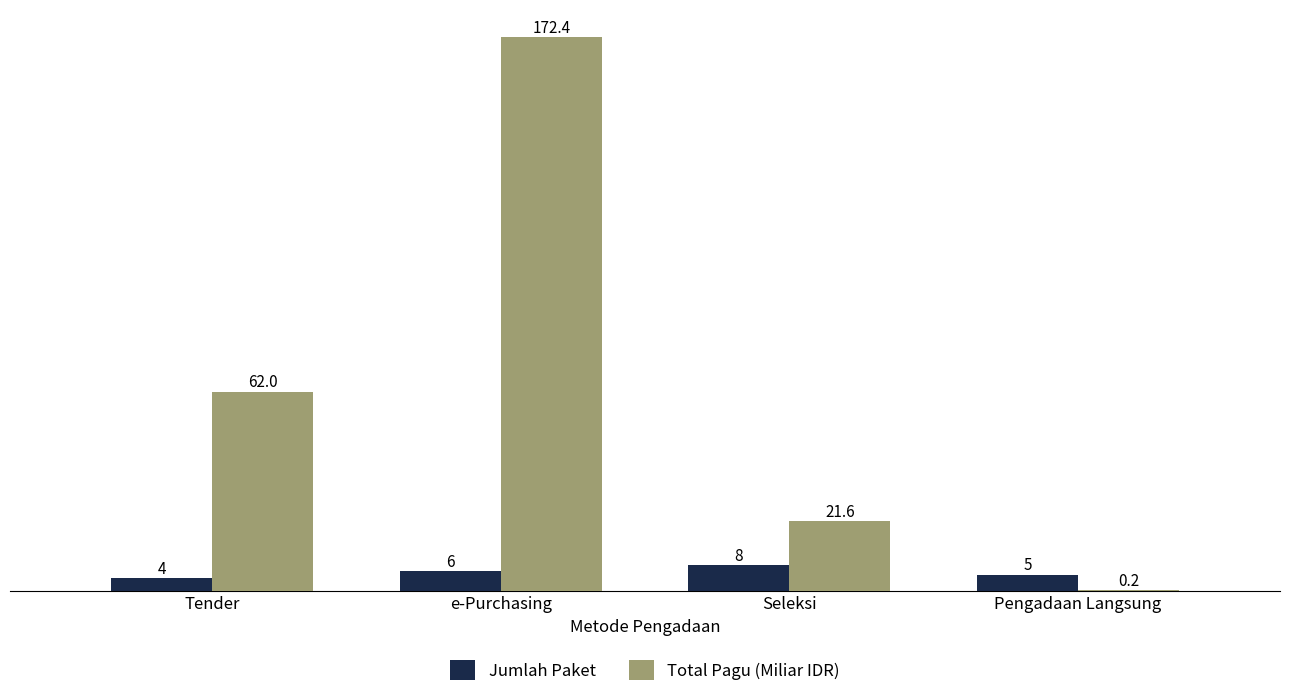

At which category does the chart reach its peak across all series?

e-Purchasing